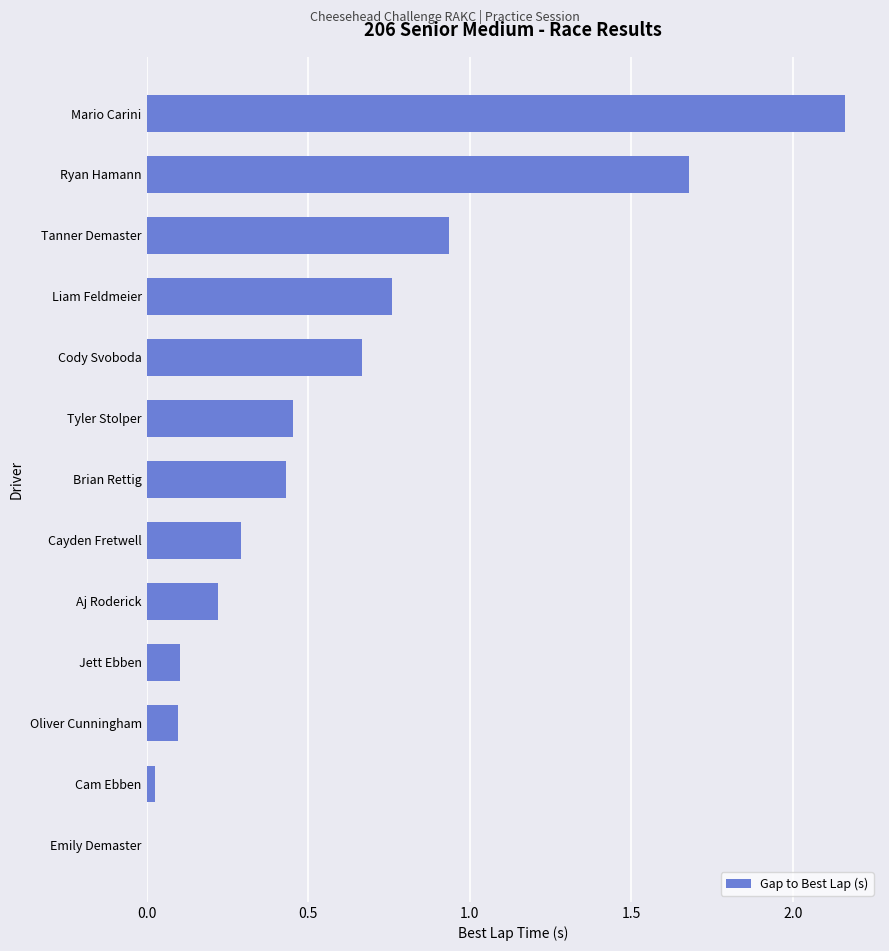

At which label is the value closest to 1?

Tanner Demaster